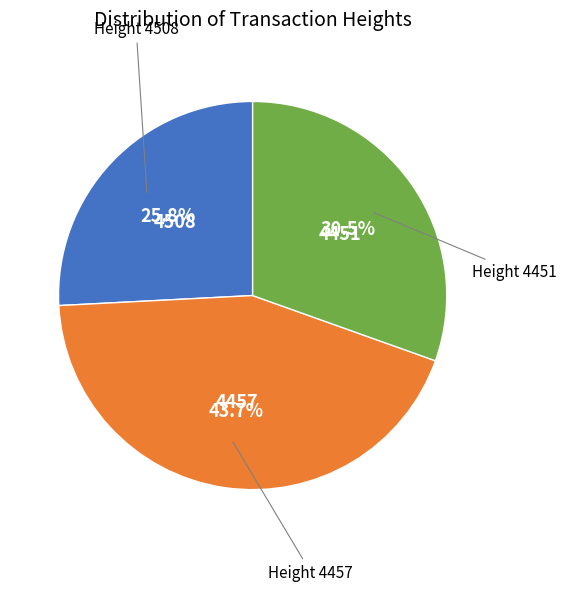

Is there a majority slice in this chart?

No